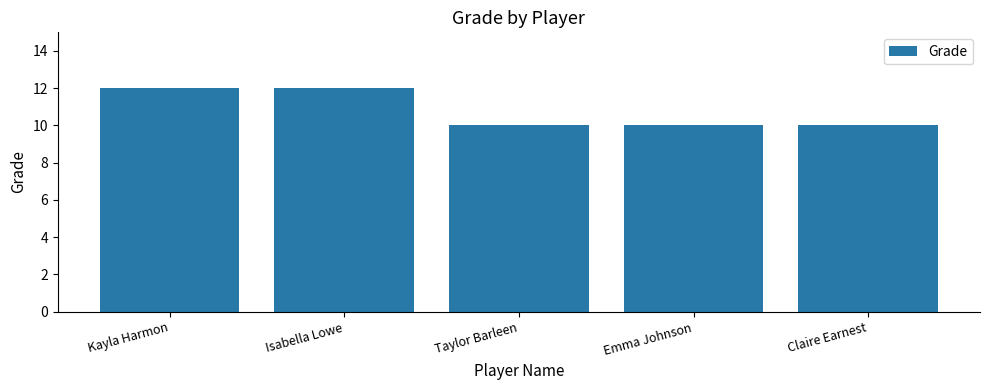

What is the minimum value shown in the chart?

10